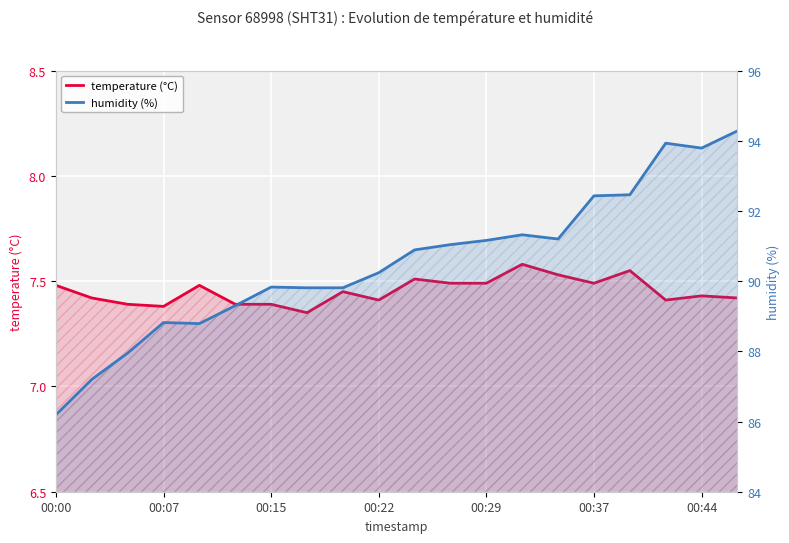

Is the value of humidity (%) at 00:22 greater than the value of temperature (°C) at 19?

Yes